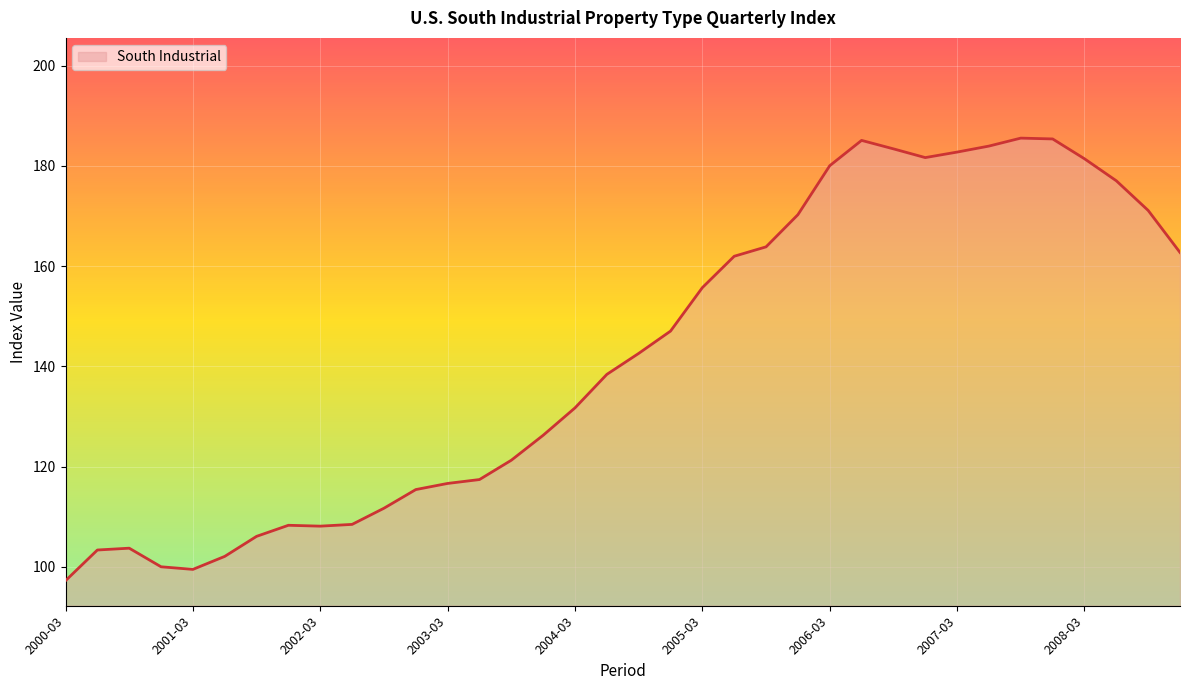

What is the difference between the maximum and minimum values?

88.3